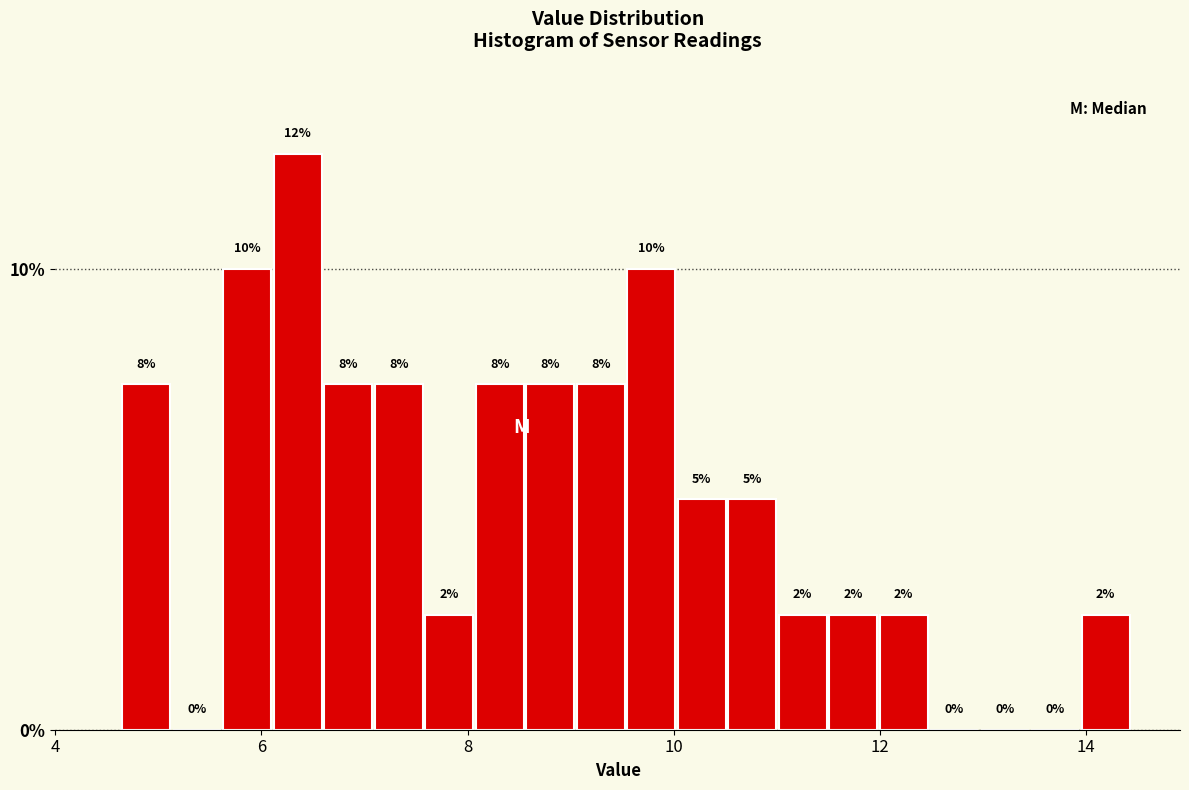

Read against the x-axis, roughly where is the centre of the tallest bar?

6.4